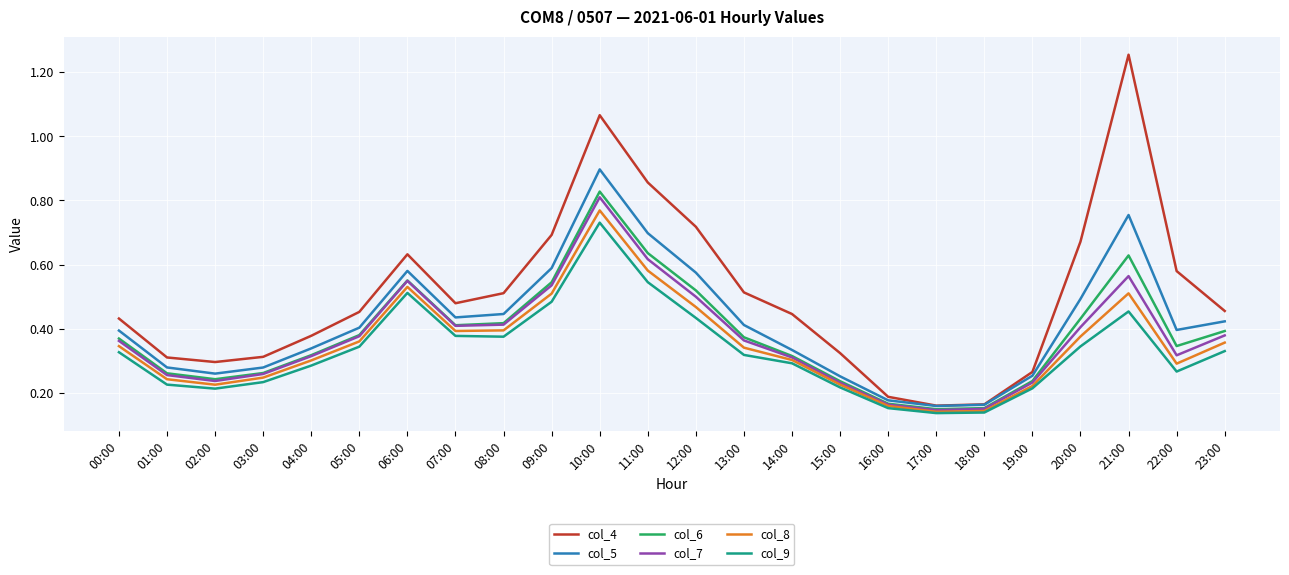

True or false: col_4 has a value of 0.7 at 07:00.

False